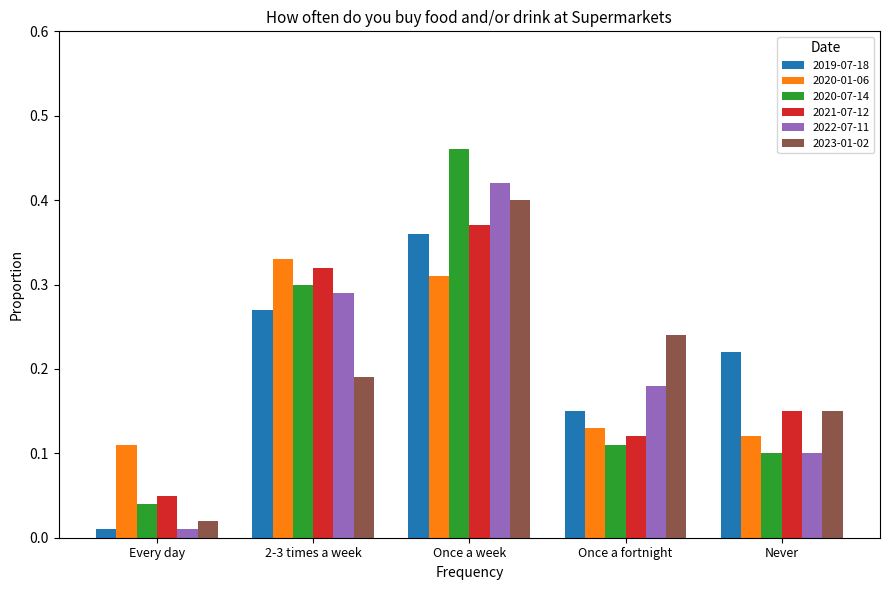

At which label does 2021-07-12 reach its peak?

Once a week